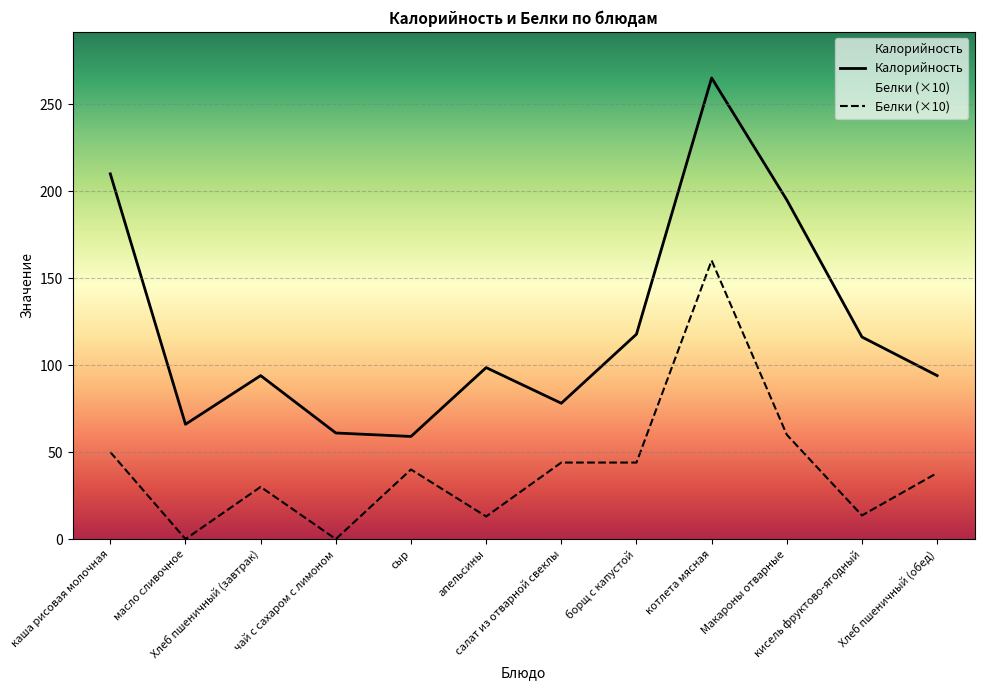

What are all the series names shown in the legend?

Калорийность, Белки (×10)